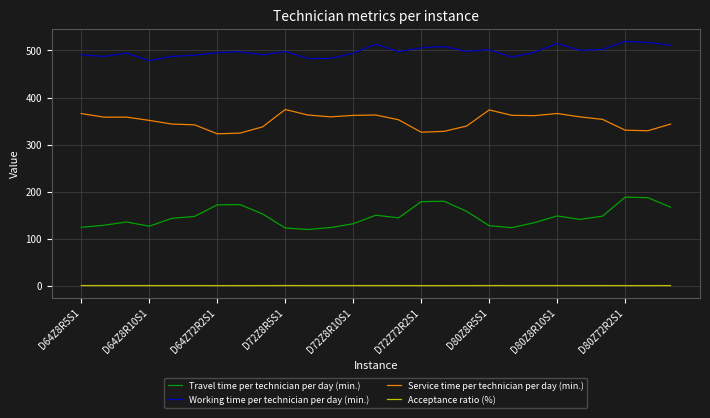

True or false: Acceptance ratio (%) and Travel time per technician per day (min.) cross at least once.

False